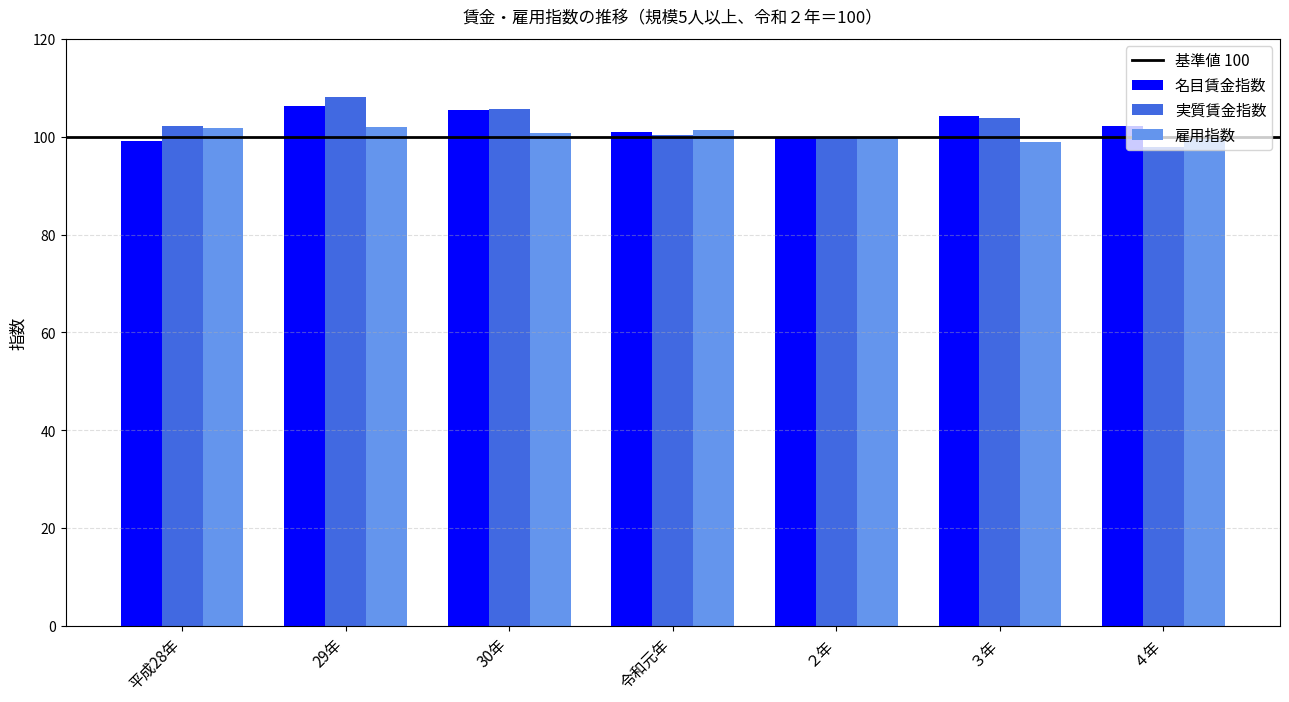

At which label does 実質賃金指数 reach its minimum?

４年